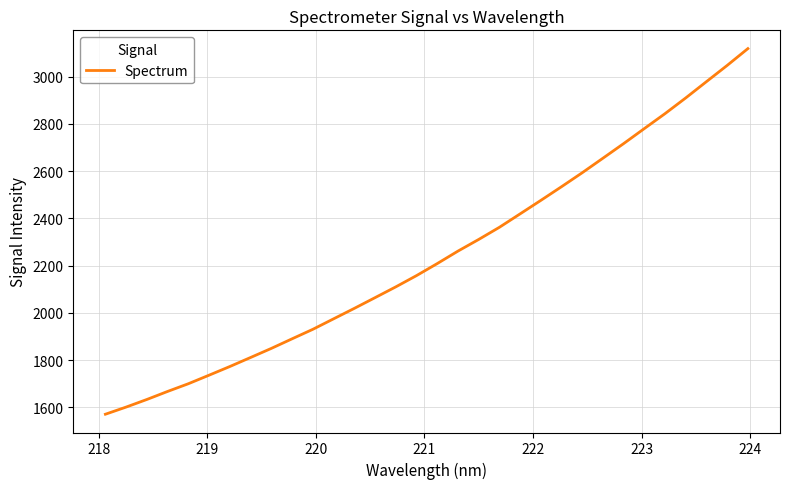

What is the smallest value displayed?

1571.1